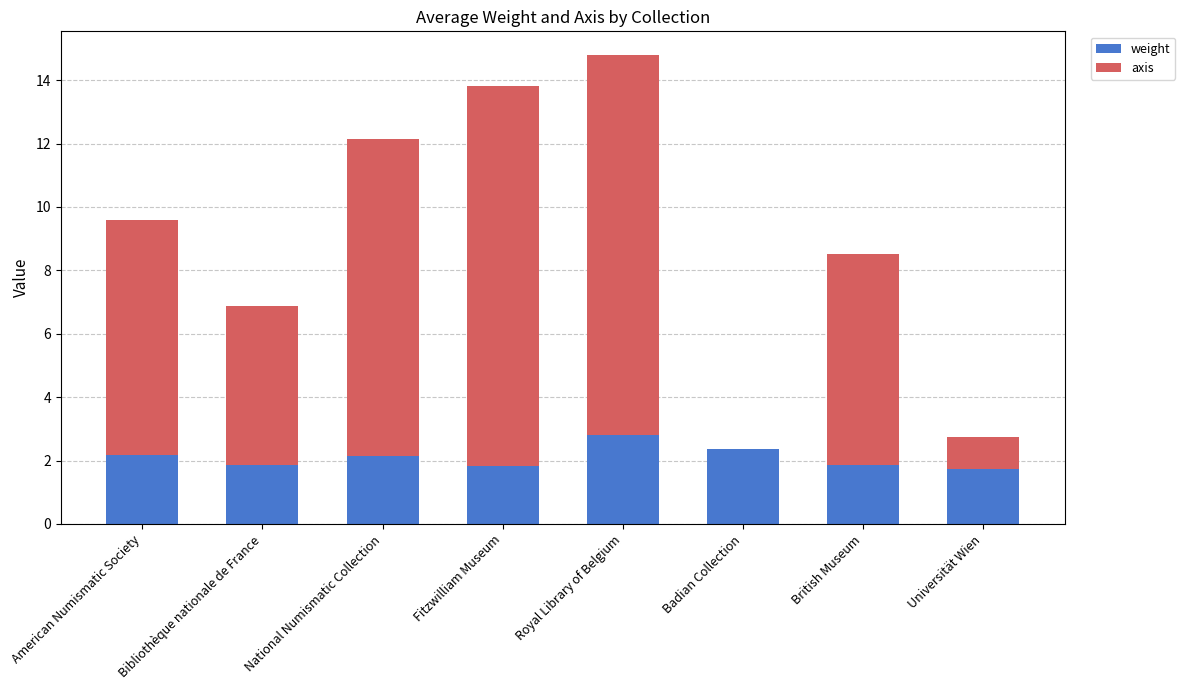

The value of weight at British Museum is 1.9. True or false?

True